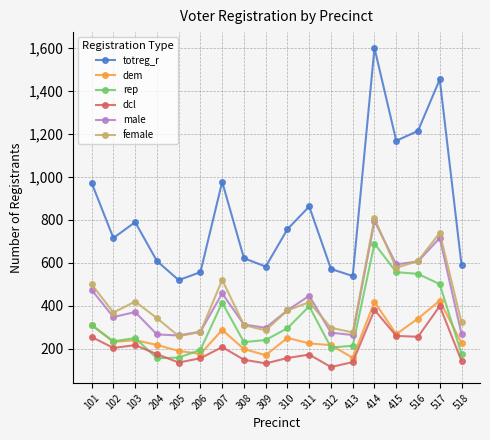

At how many categories does at least one series exceed 394?

18